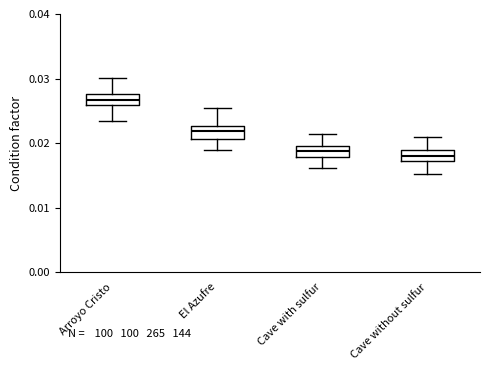

Where does the upper whisker of the box for Arroyo Cristo end on the y-axis? The values are not printed on the chart, so give them approximately, as read against the axis.

0.030